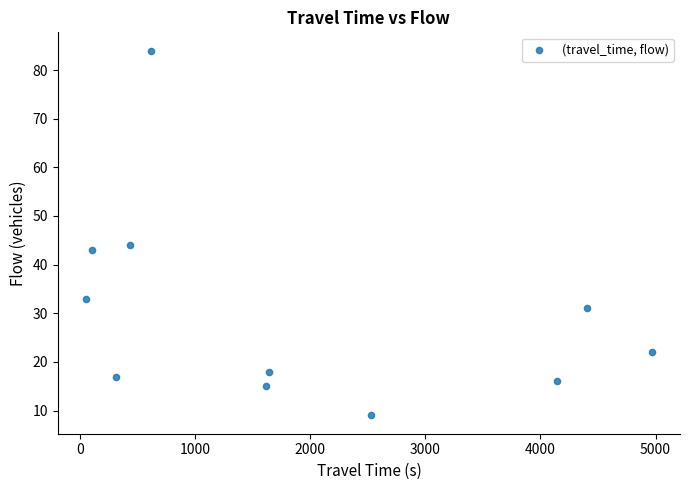

What is the average X value?

1893